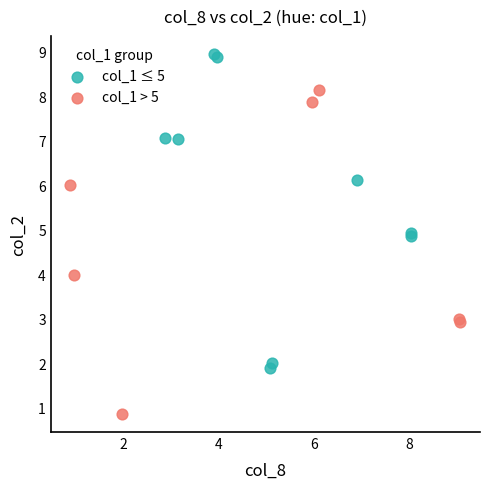

Which series contains the lowest Y value?

col_1 > 5